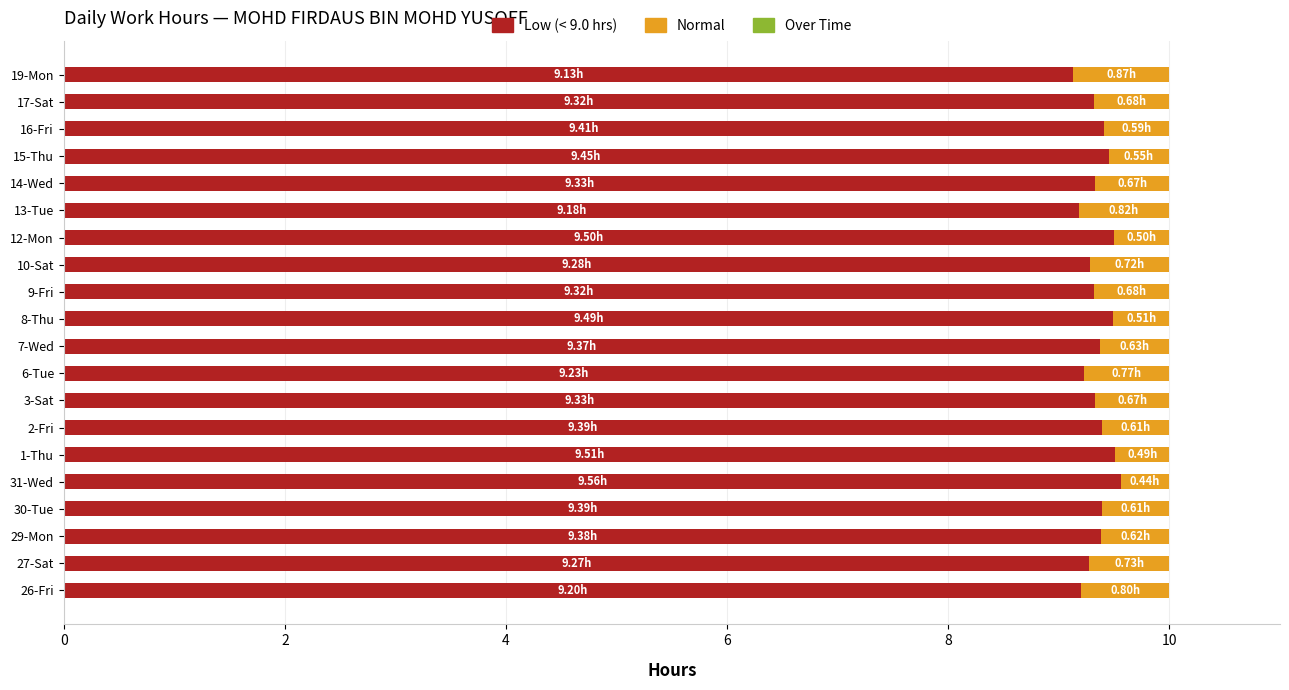

What is the total value across all series at 8-Thu?

10.0